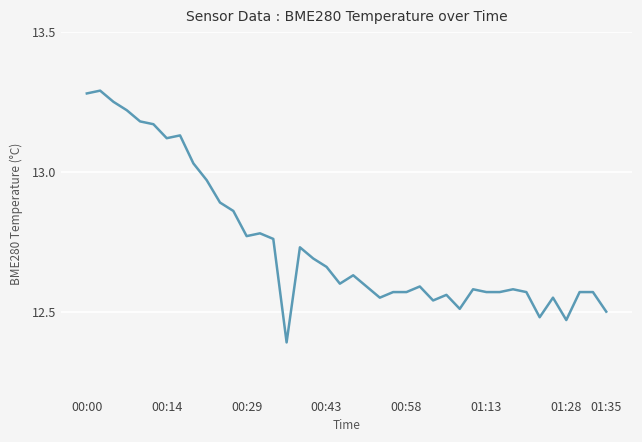

How many lines are shown in the chart?

1